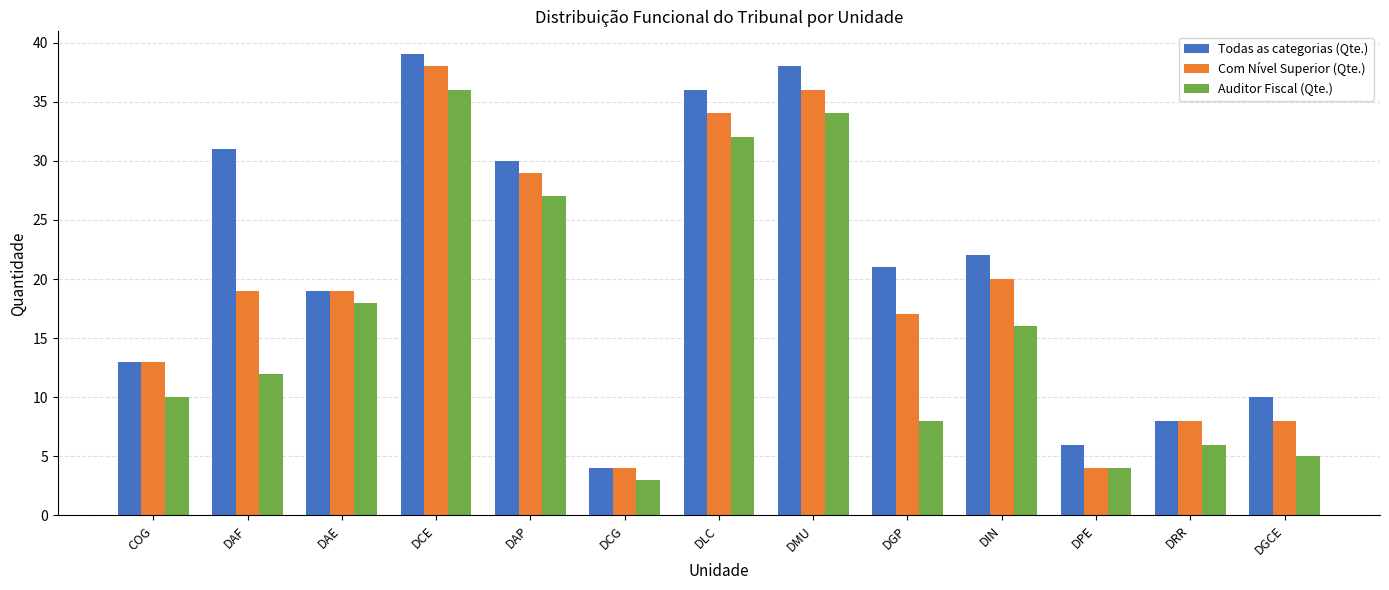

What are all the series names shown in the legend?

Todas as categorias (Qte.), Com Nível Superior (Qte.), Auditor Fiscal (Qte.)